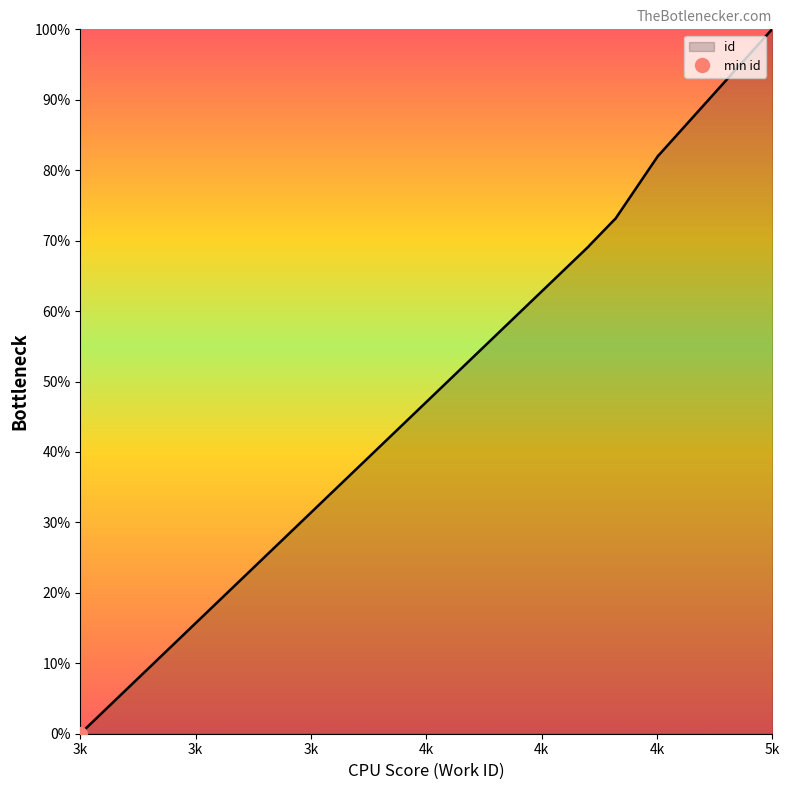

How many series are shown in this chart?

1